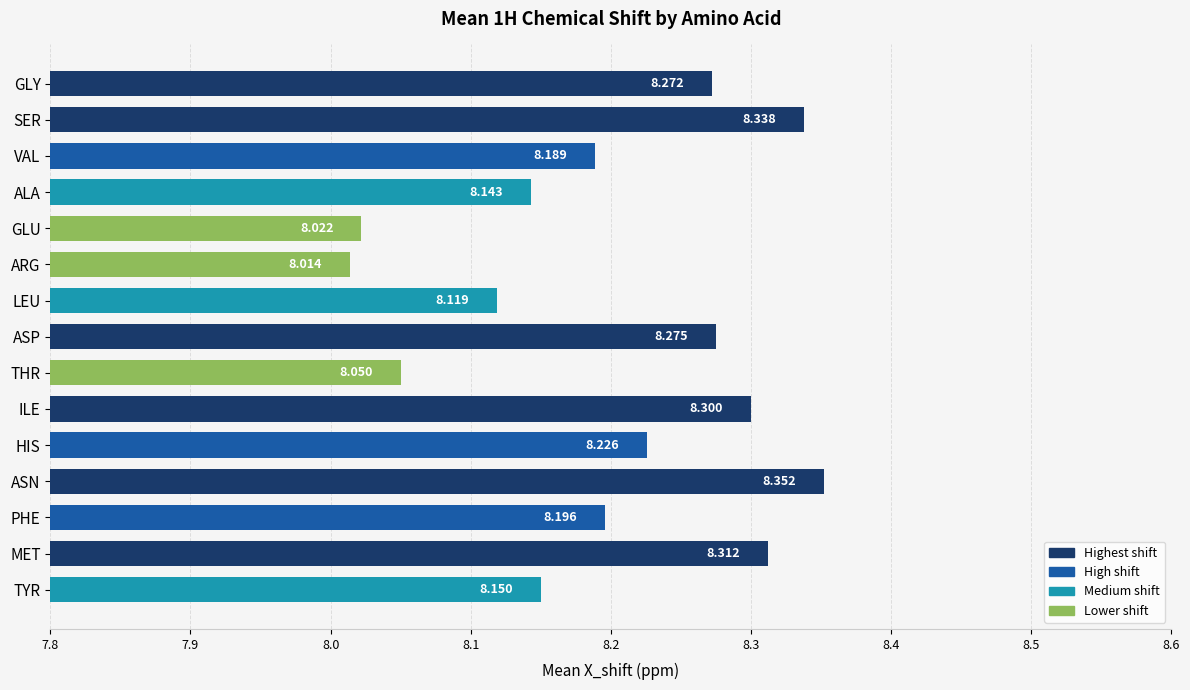

Which has a higher value, ASP or GLU?

ASP